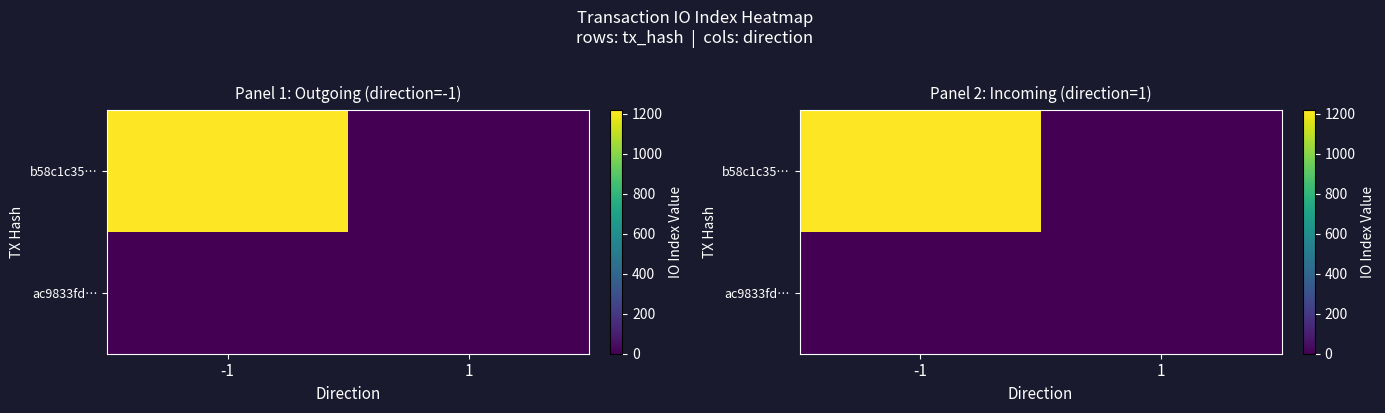

What is the difference between the b58c1c35… values at -1 and 1?

1219